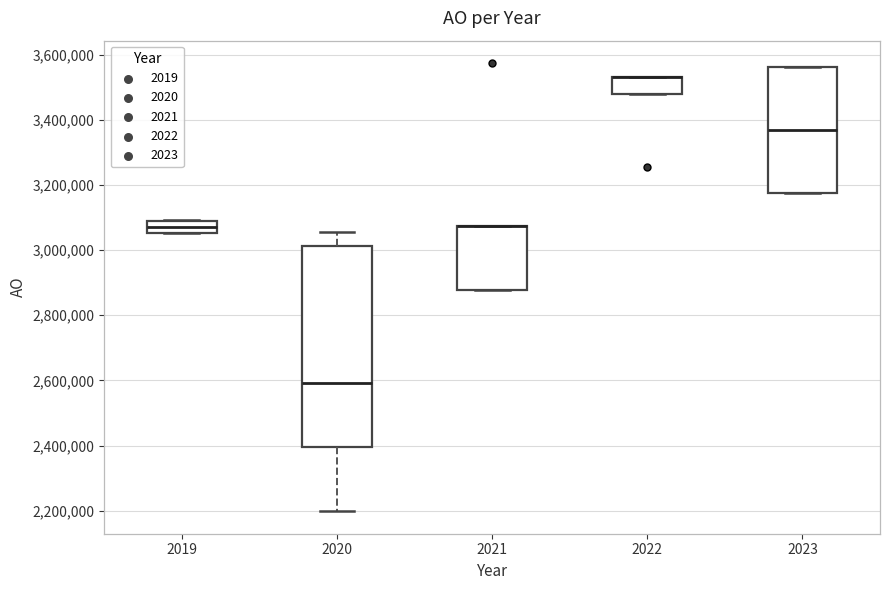

Comparing the boxes themselves (not the whiskers), which one is the tallest?

2020